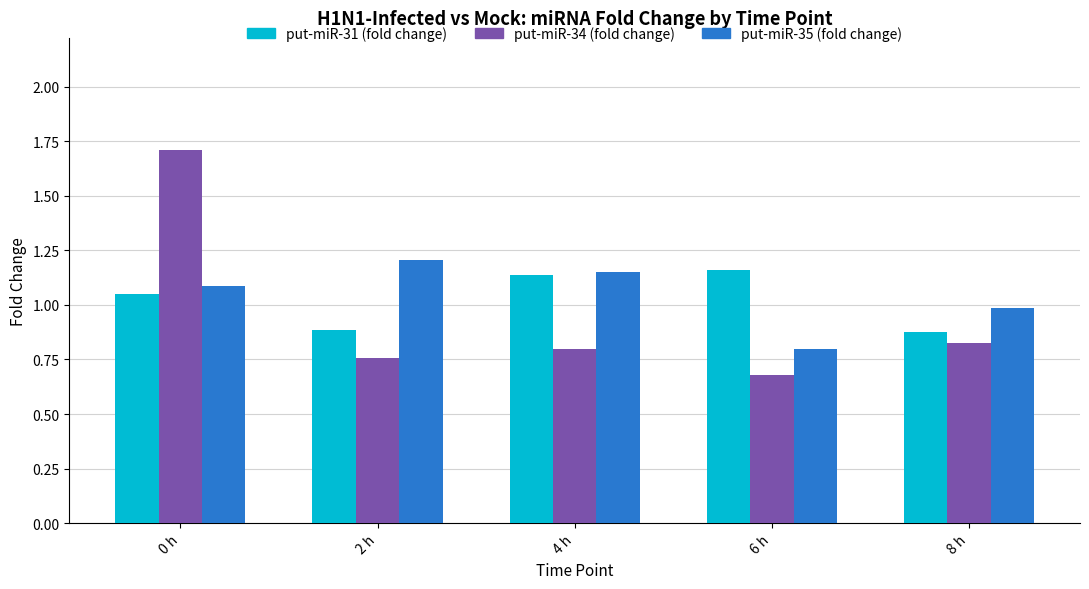

What is the difference between the maximum and minimum values in the put-miR-31 (fold change) series?

0.3